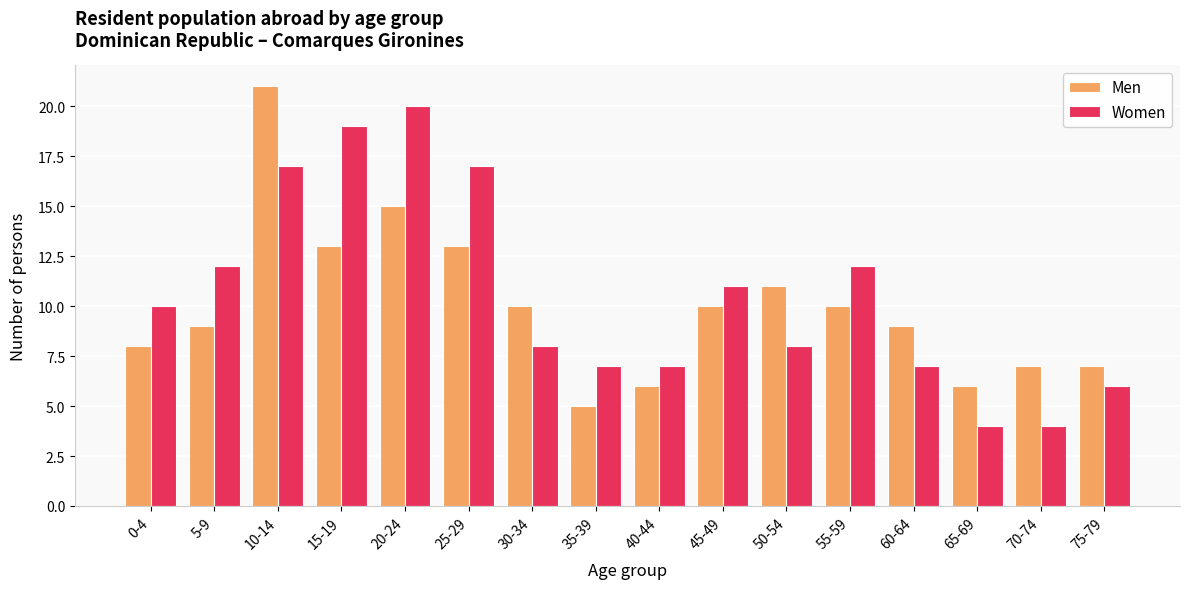

True or false: Men has a value of 2 at 40-44.

False